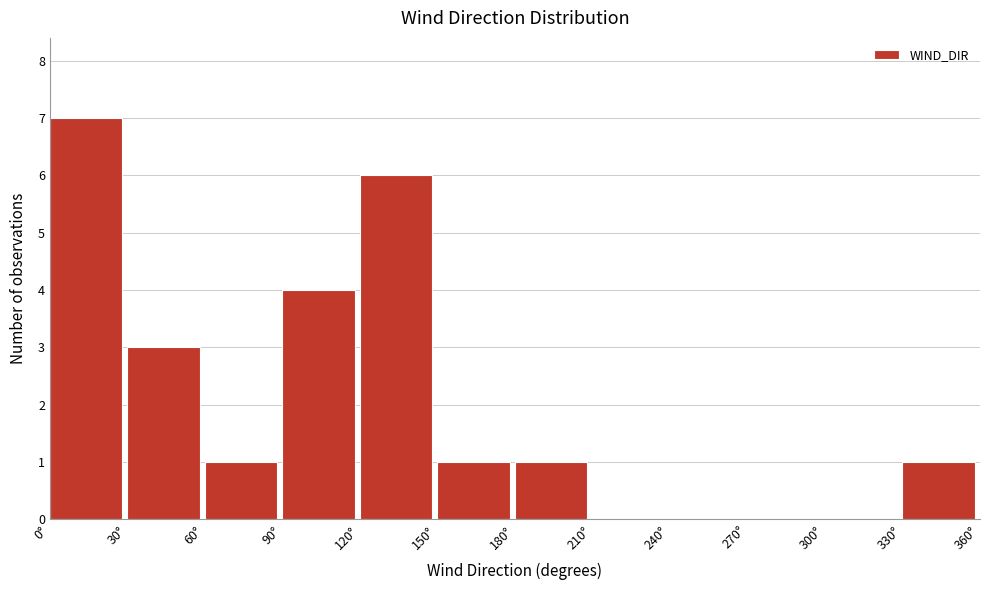

What is the height of the bar covering 150 to 180 on the x-axis? The values are not printed on the chart, so give them approximately, as read against the axis.

1